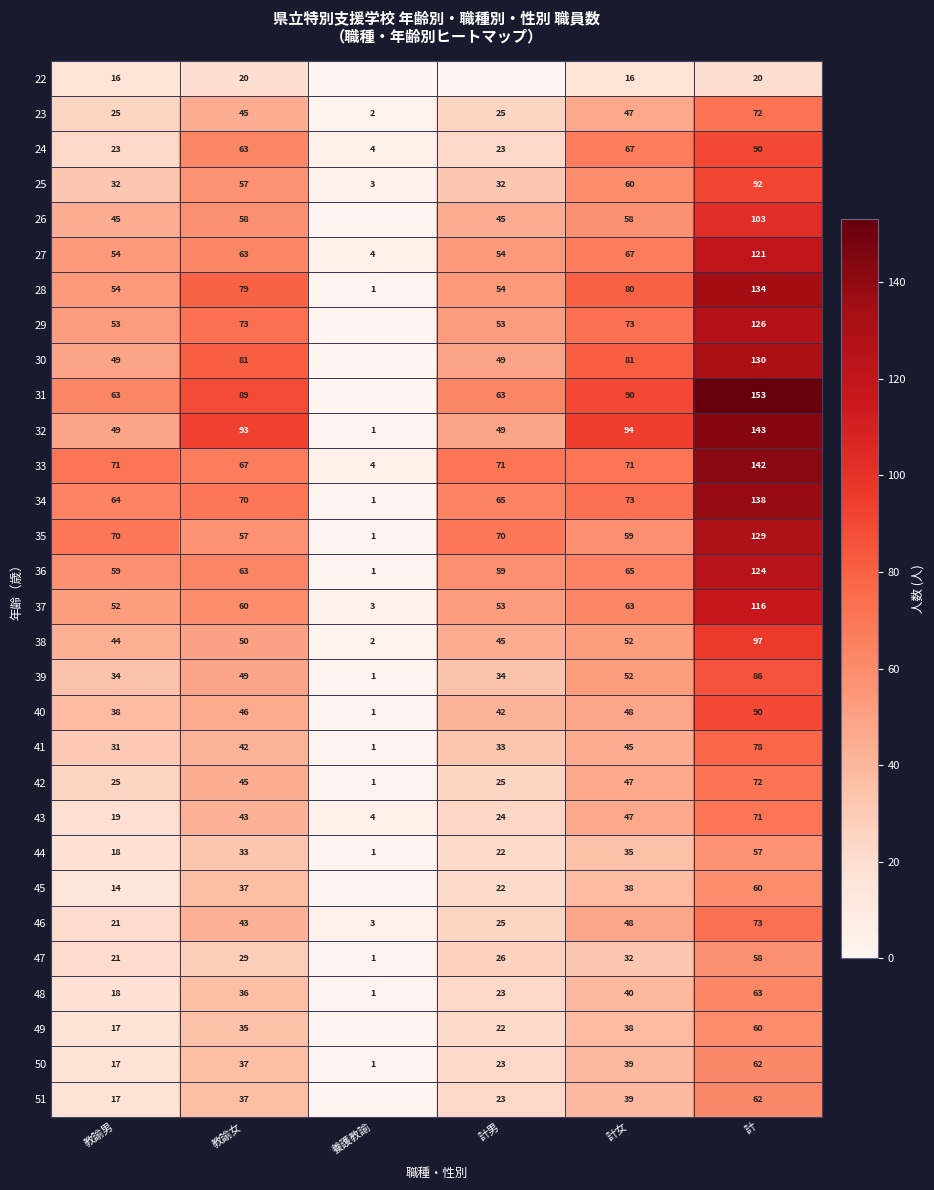

What is the average value of the 42 series?

36